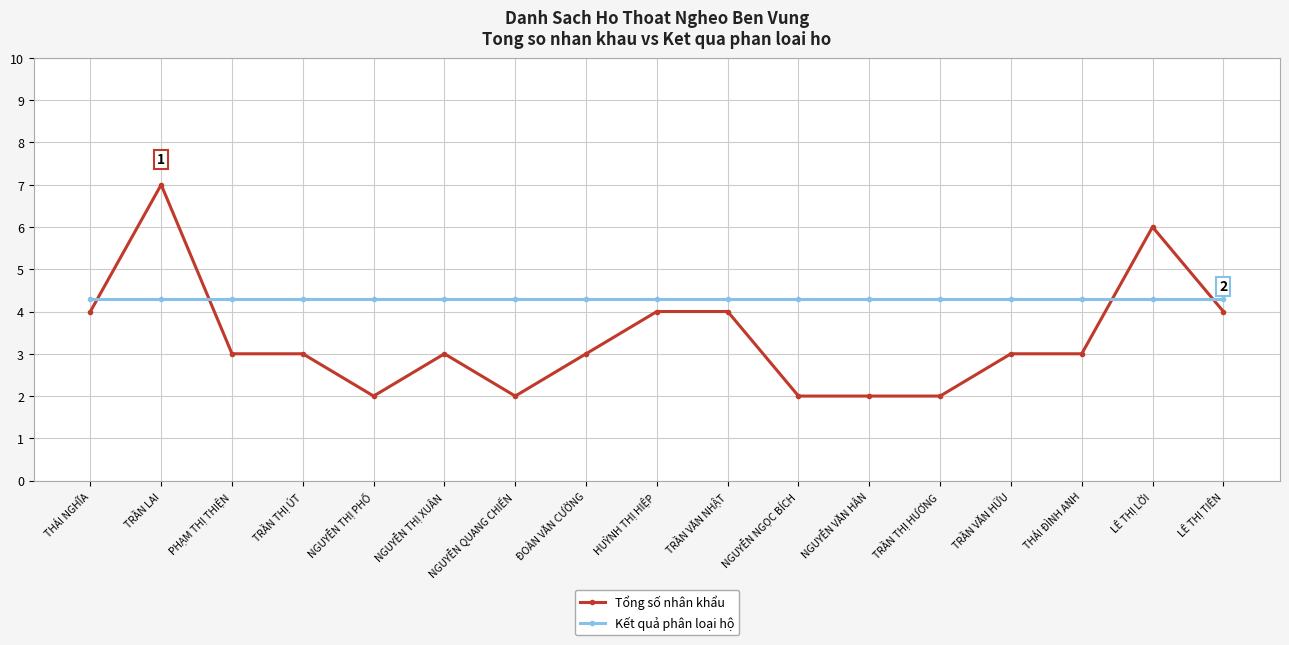

Count the number of categories in the chart.

17